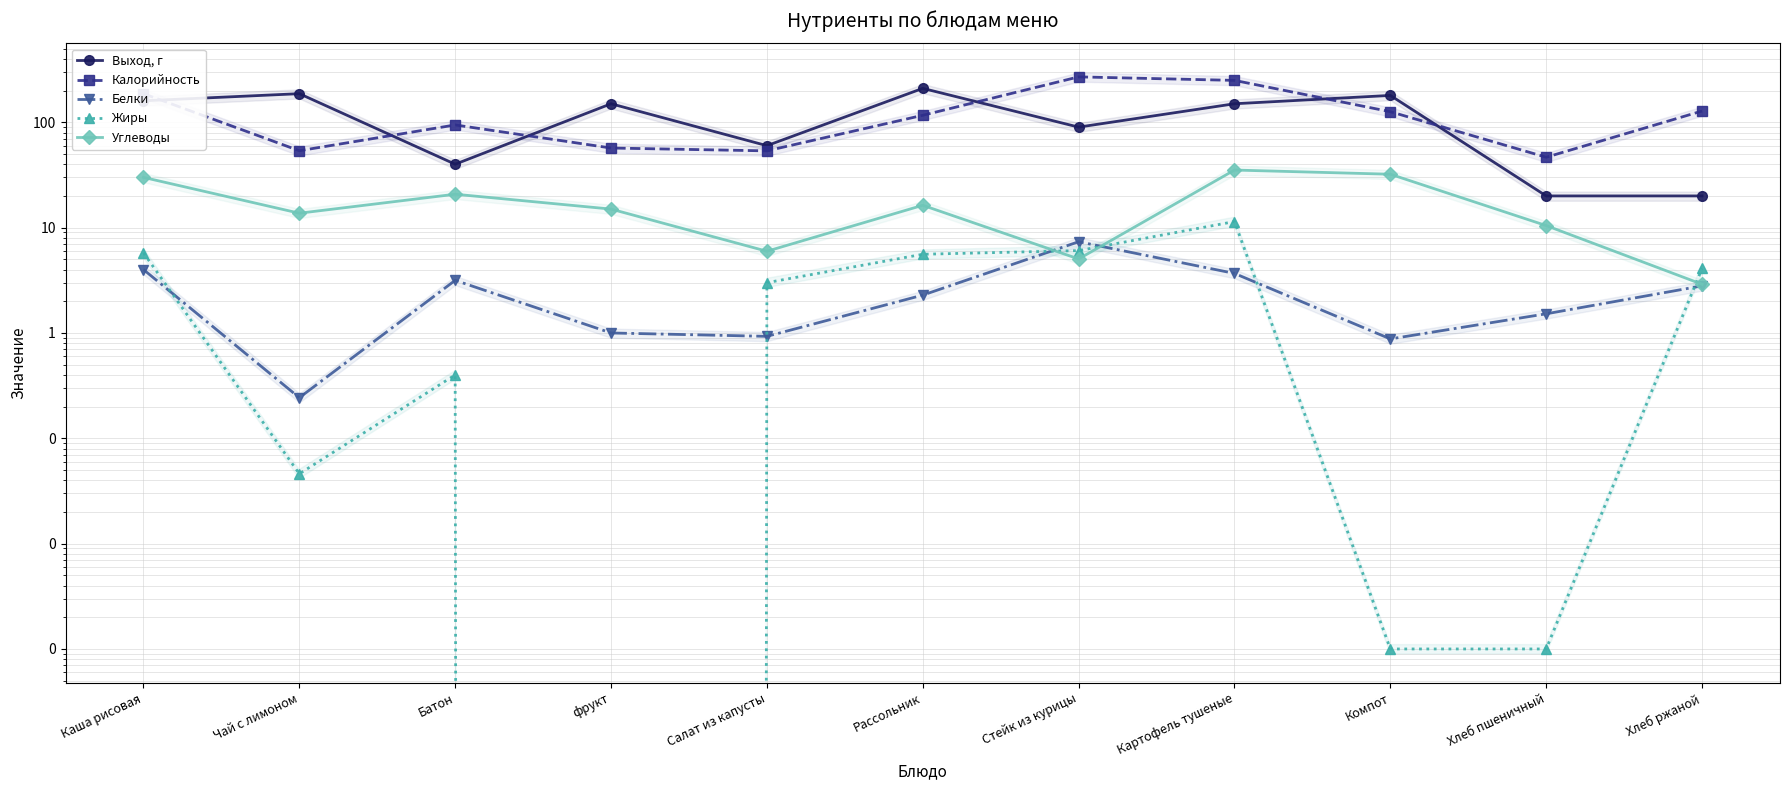

At which category is the sum across all series the highest?

Картофель тушеные